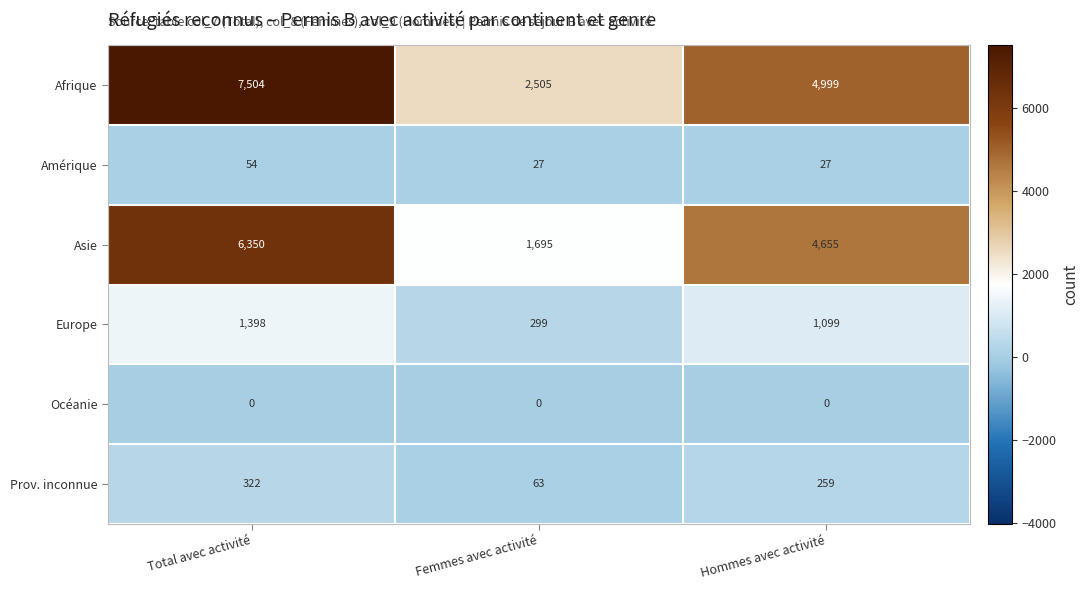

Which series has the widest spread of values?

Afrique